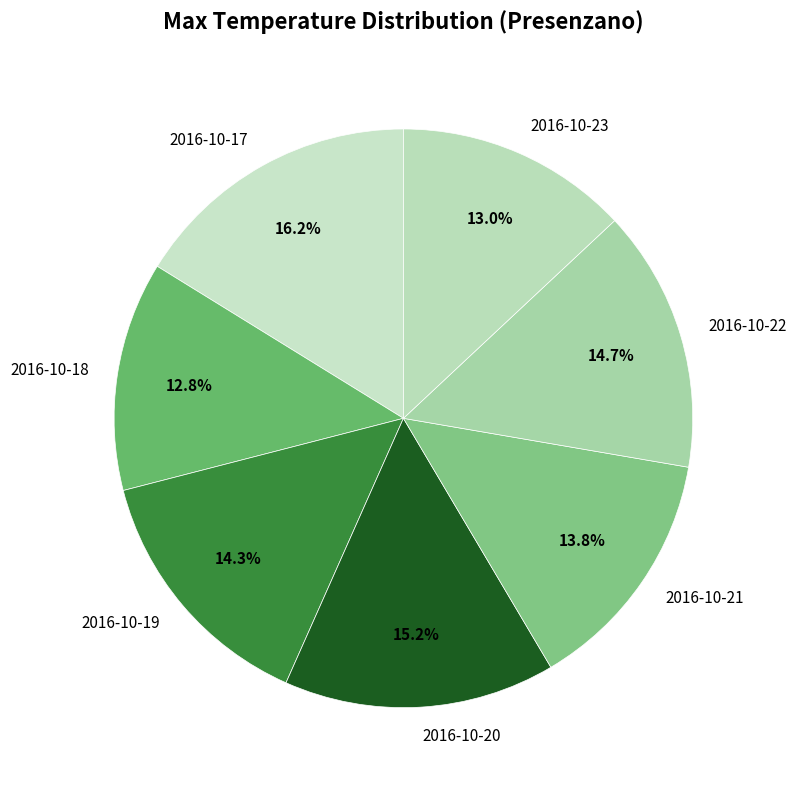

Combined, do 2016-10-17 and 2016-10-23 account for over 50%?

No